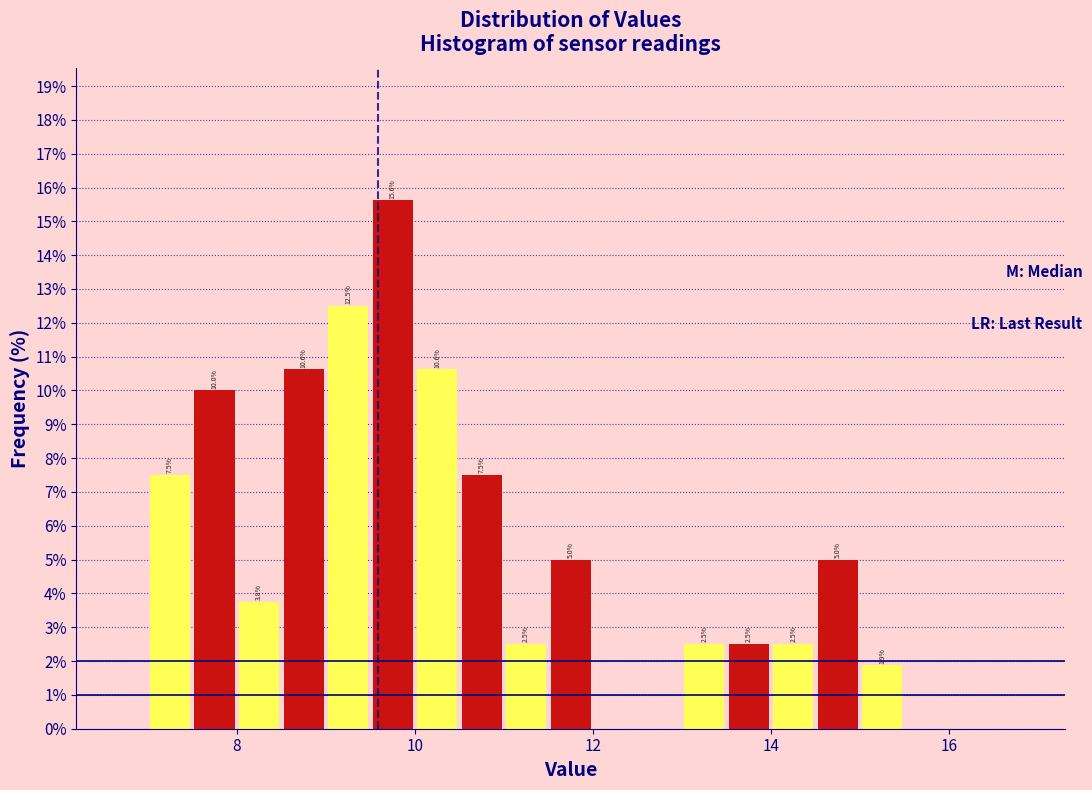

Around what value on the x-axis is the tallest bar? Give the approximate position of its centre, as read against the axis.

9.8